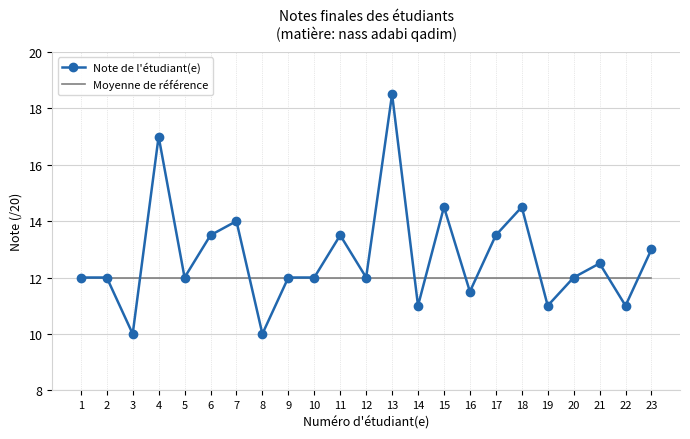

Which label corresponds to the largest value in the chart?

13